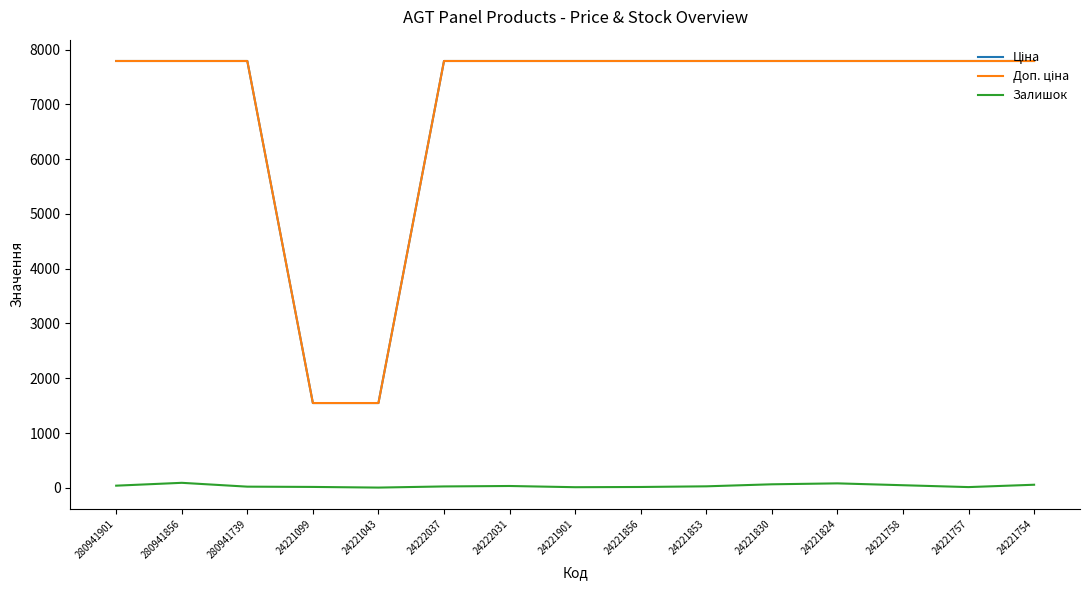

True or false: Залишок has a value of 33.0 at 24222031.

True